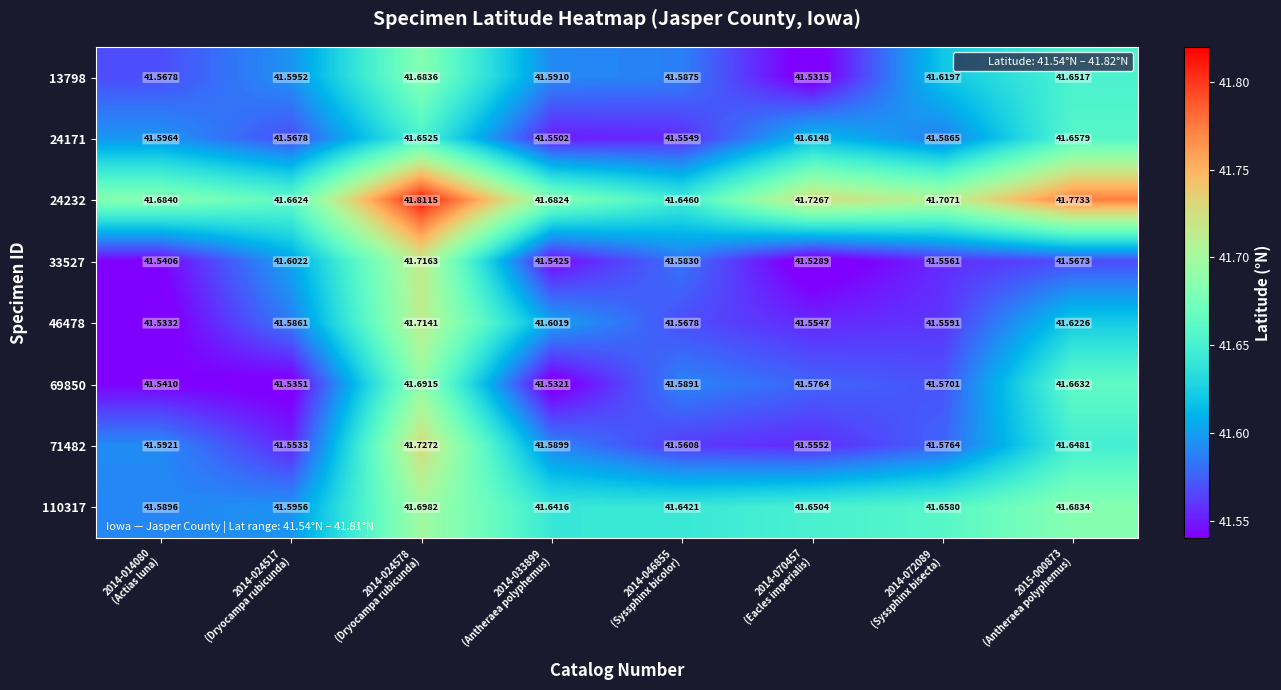

Which series changed the most between 2014-024517
(Dryocampa rubicunda) and 2014-070457
(Eacles imperialis)?

33527